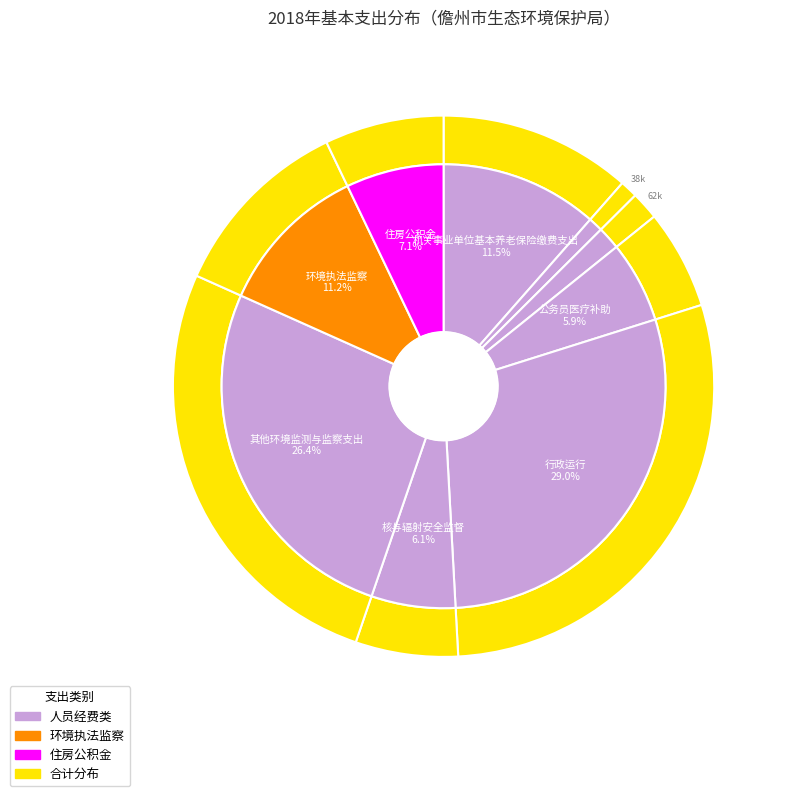

What is the change in value from 公务员医疗补助 to 行政运行?

+855143.1